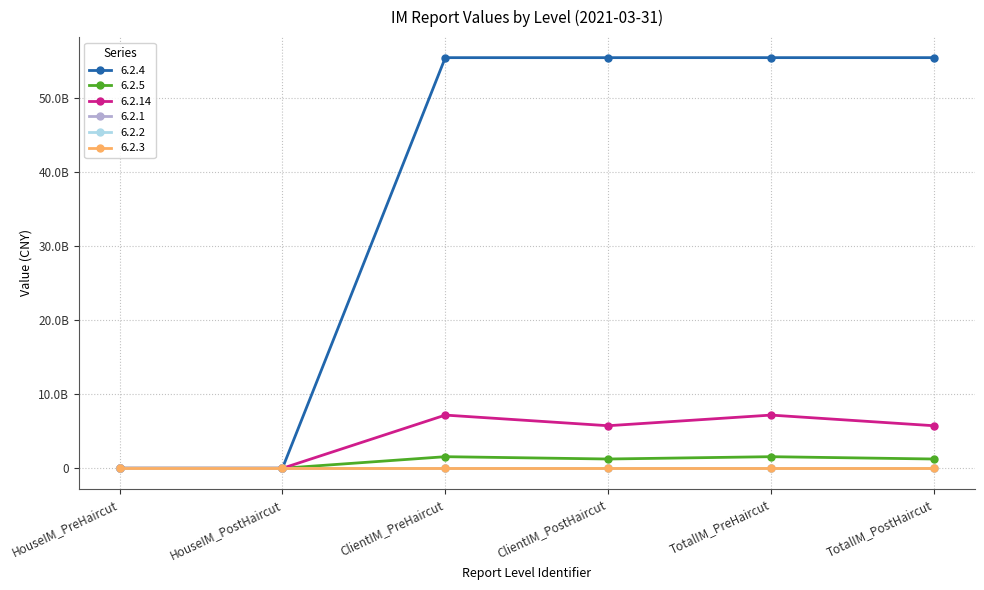

Is this an area chart (filled region under the line)?

No